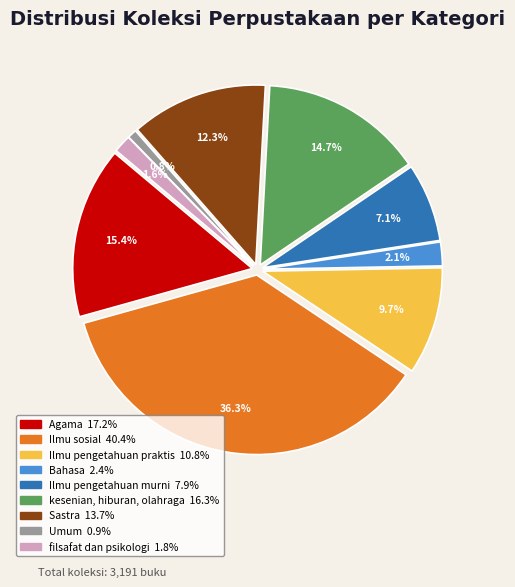

To the nearest percent, what percentage of the pie is filsafat dan psikologi?

2%